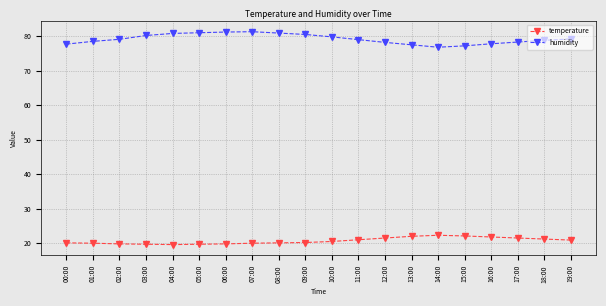

How many lines are shown in the chart?

2